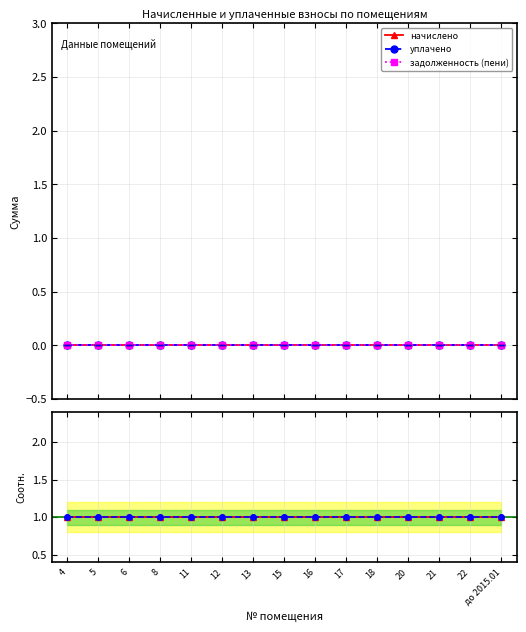

What is the label of the 9th point from the left?

16